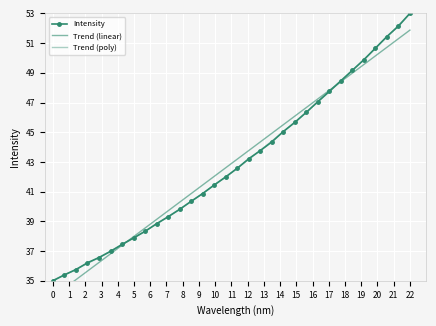

List the series in order of their peak value, lowest first.

Trend (linear), Trend (poly), Intensity